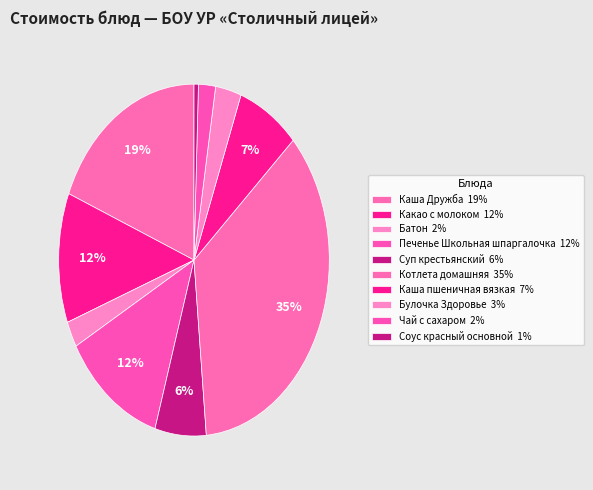

Count the number of slices in the pie.

10